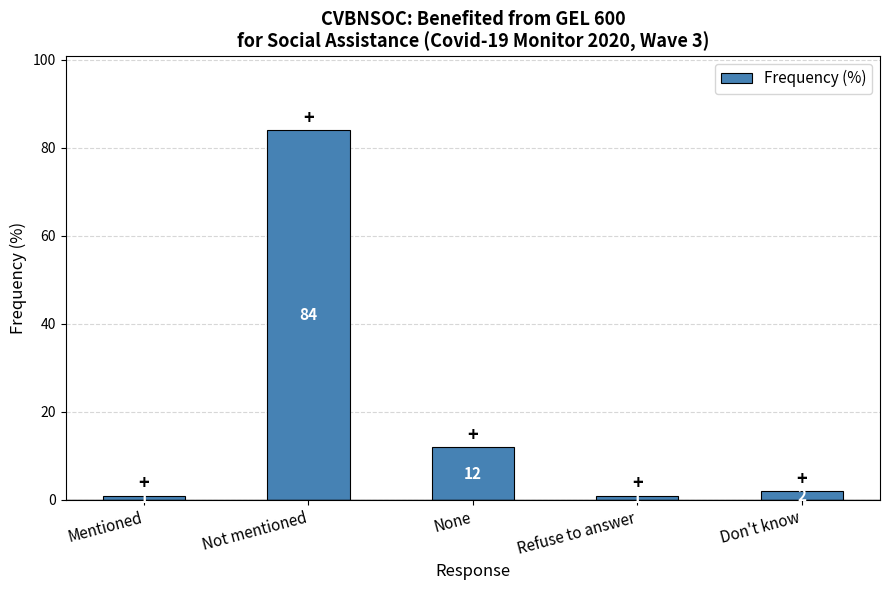

Between Not mentioned and Refuse to answer, which is larger?

Not mentioned